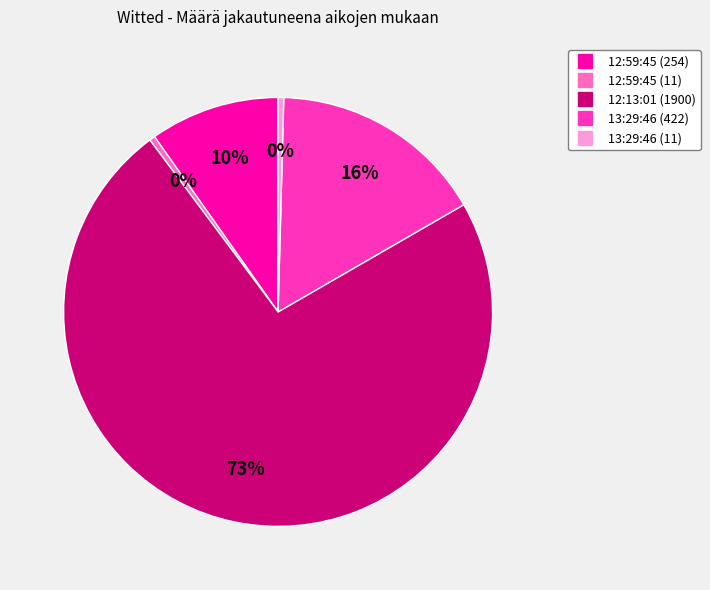

True or false: 13:29:46 (11) accounts for 11% of the total.

False